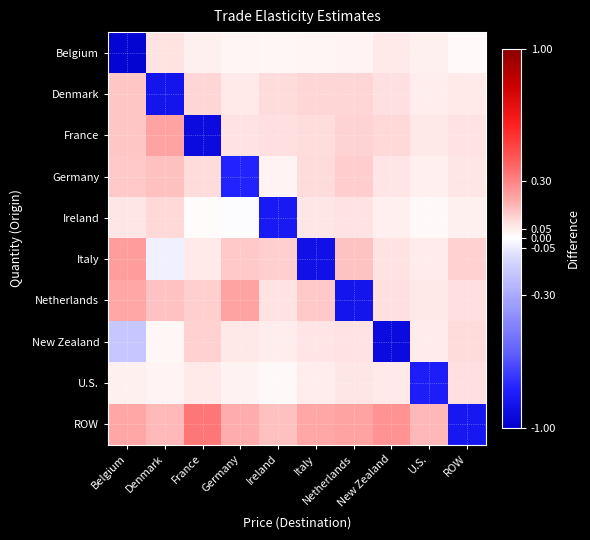

Rank the series at U.S. from highest to lowest value.

ROW, France, Netherlands, Italy, New Zealand, Denmark, Germany, Belgium, Ireland, U.S.